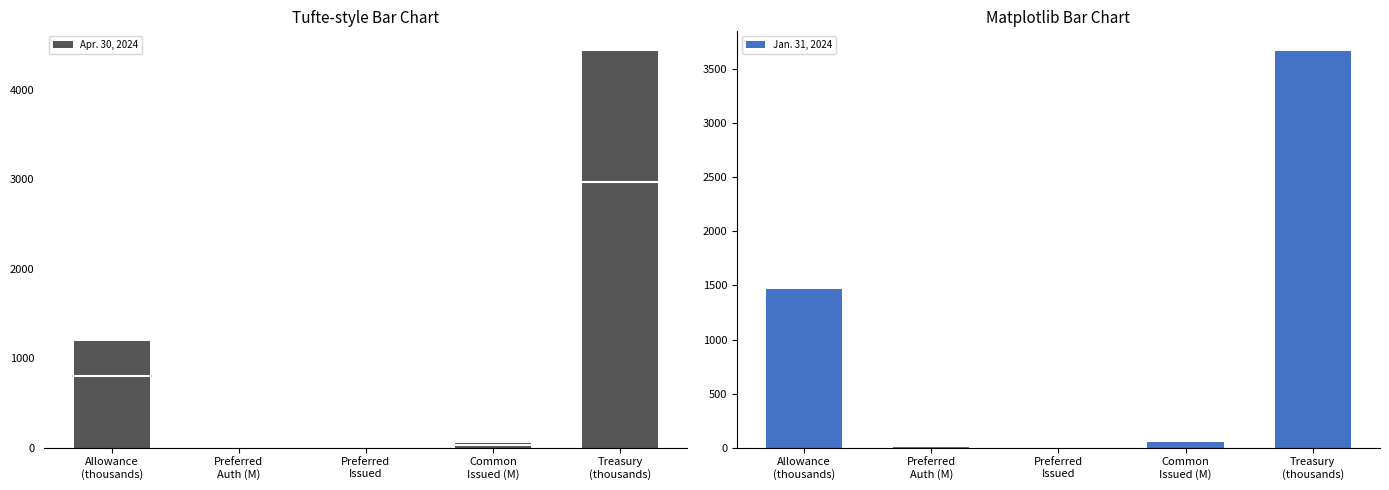

List the labels in order of Apr. 30, 2024 value, smallest first.

Preferred
Issued, Preferred
Auth (M), Common
Issued (M), Allowance
(thousands), Treasury
(thousands)